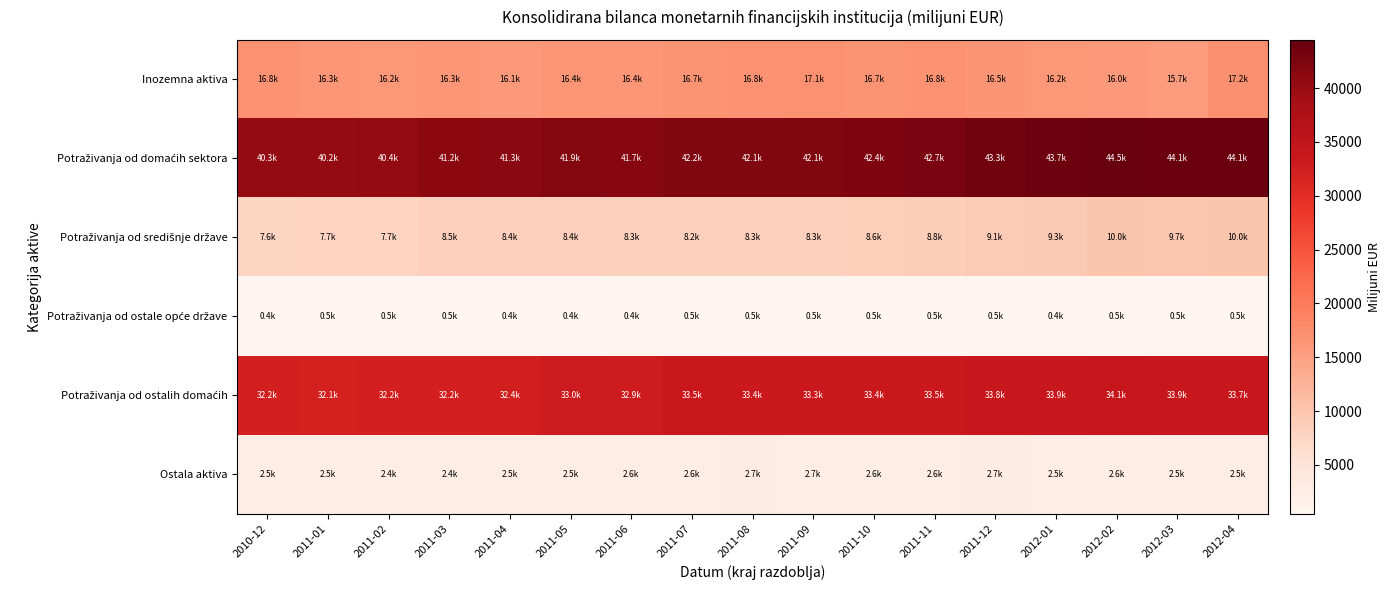

What is the maximum value shown in the chart?

44485.6